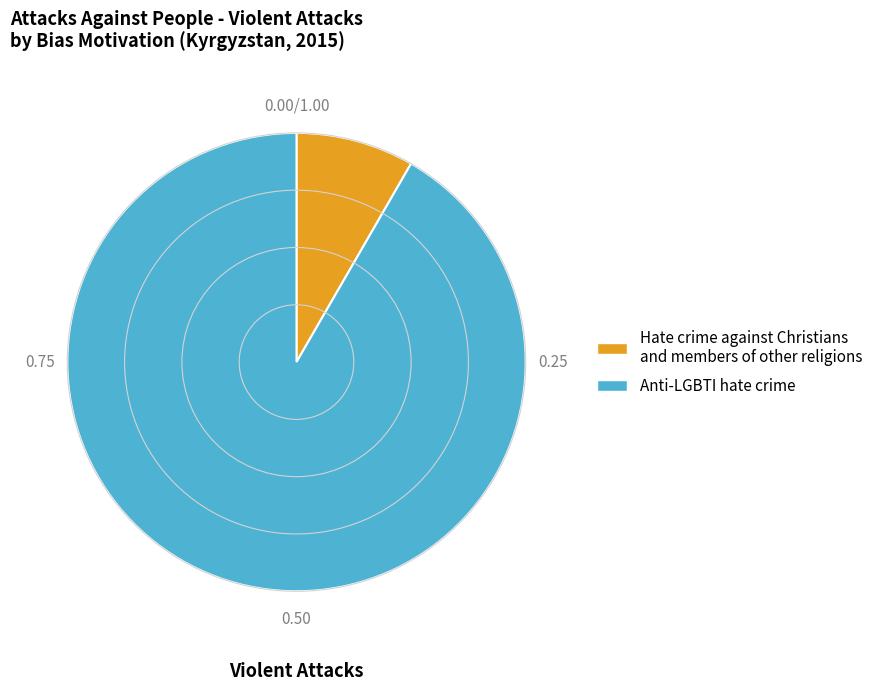

Is there any slice that represents more than half of the pie?

Yes